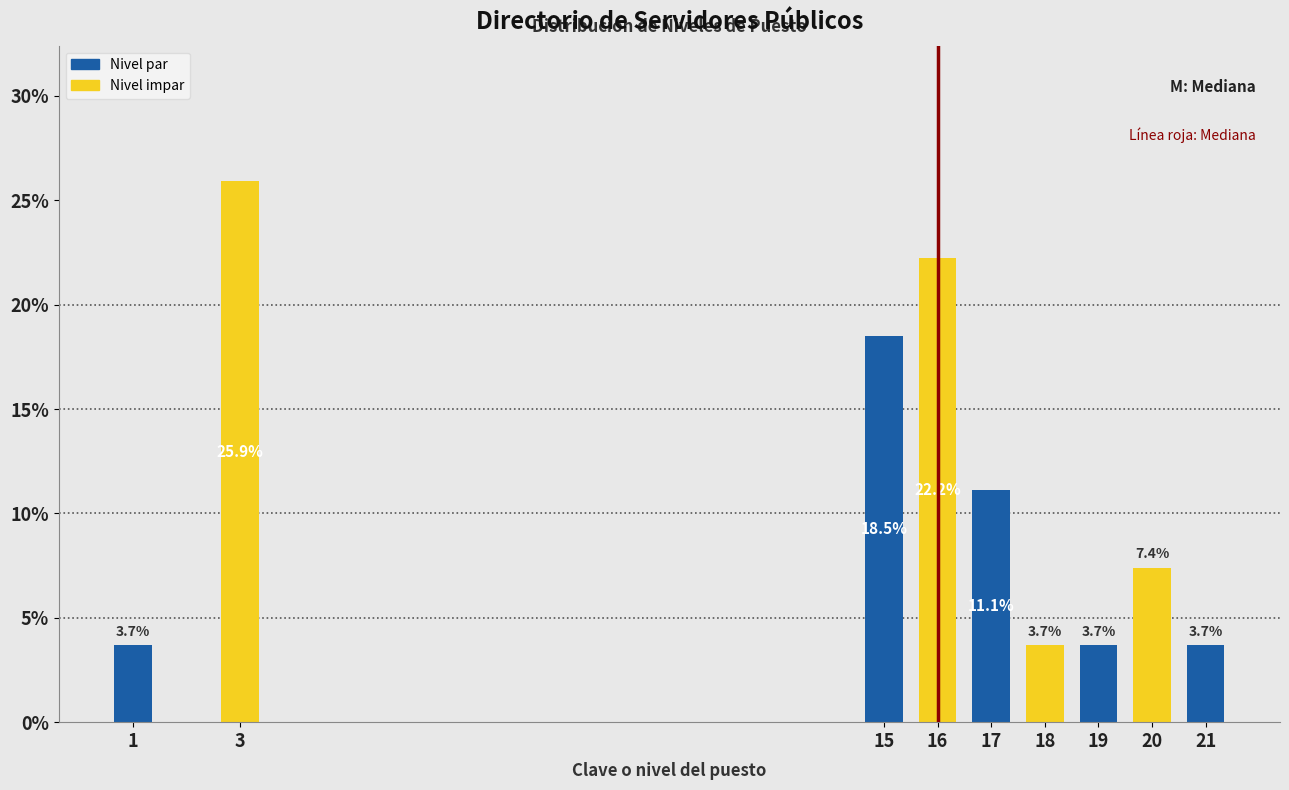

Reading right to left, extract all data points from this chart.

3.7	7.4	3.7	3.7	11.1	22.2	18.5	25.9	3.7